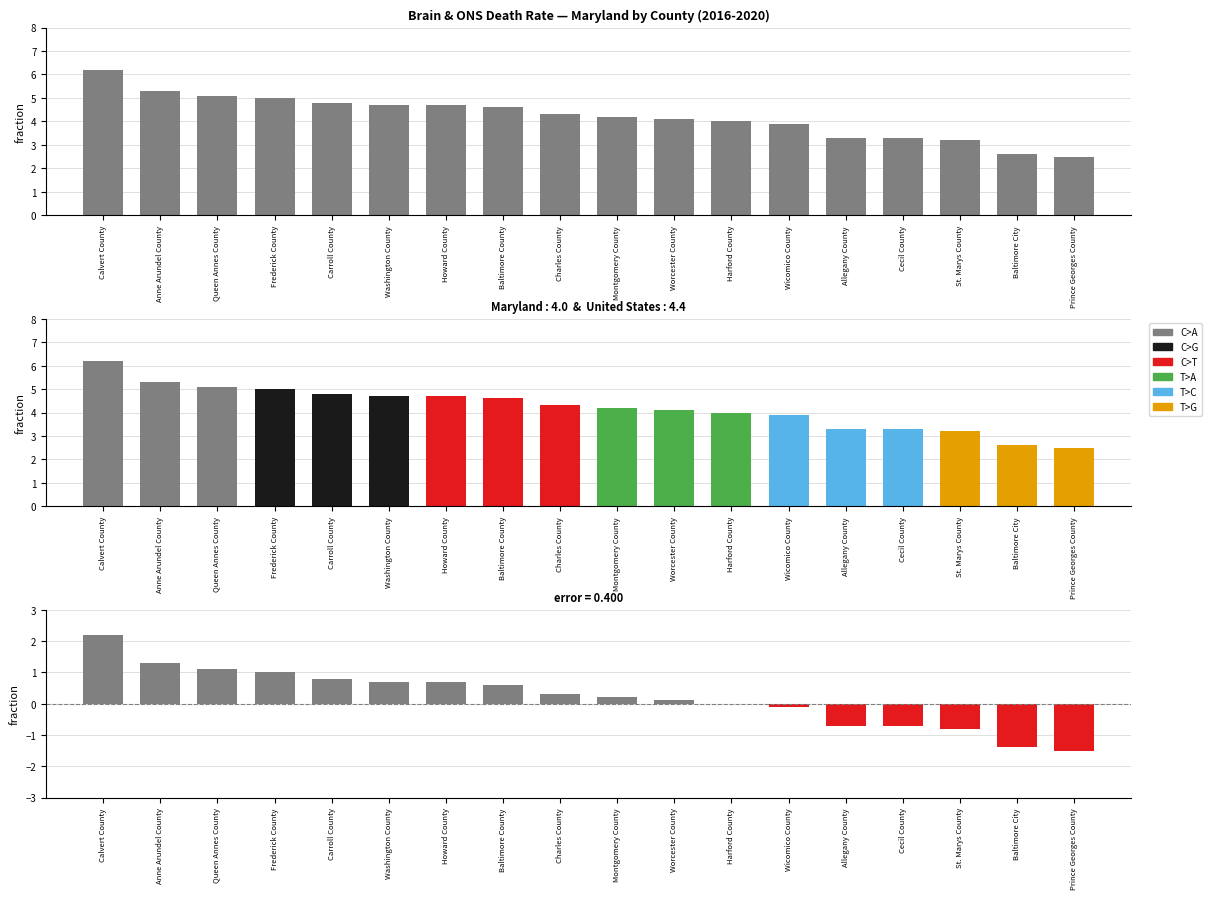

The C>G series shows 0.0 at Worcester County. True or false?

True